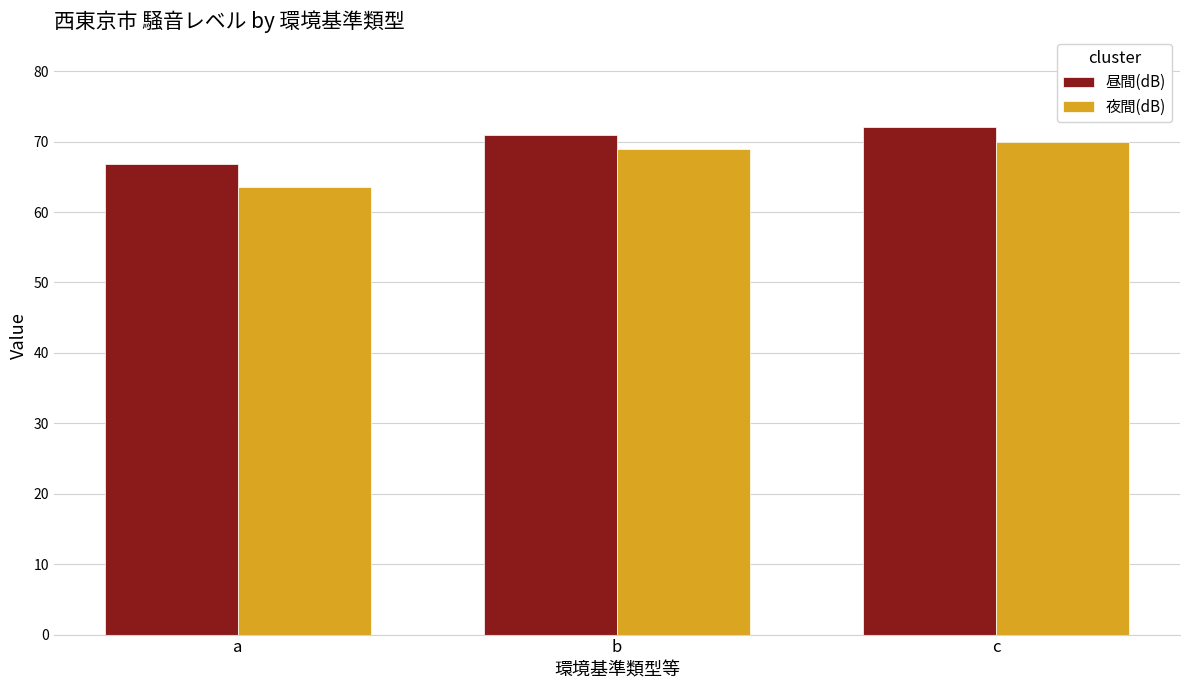

Rank the series at b from lowest to highest value.

夜間(dB), 昼間(dB)